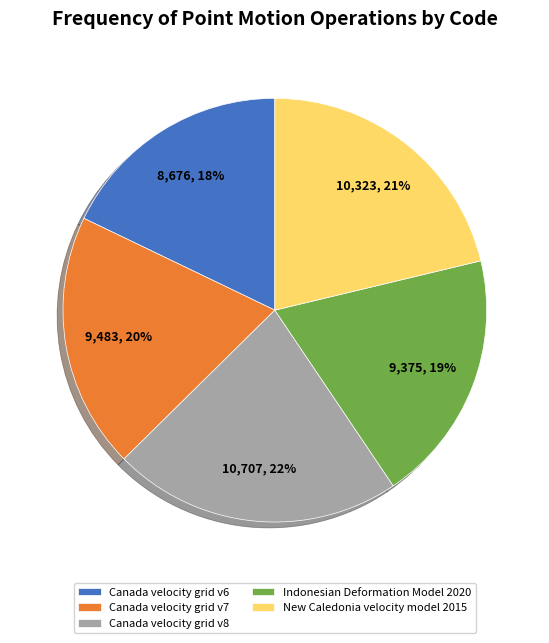

To the nearest percent, what is the difference between the Canada velocity grid v7 and Canada velocity grid v6 slice percentages?

2%